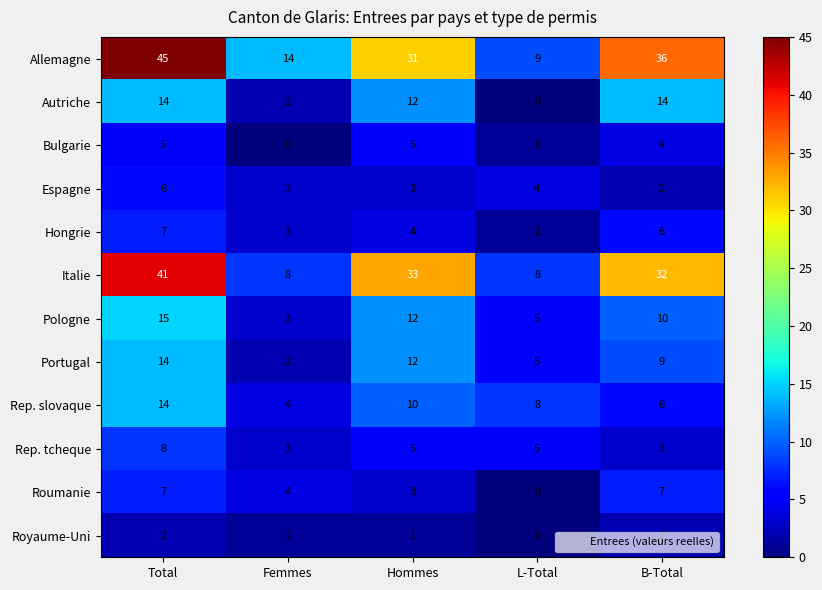

Count the number of categories in the chart.

5